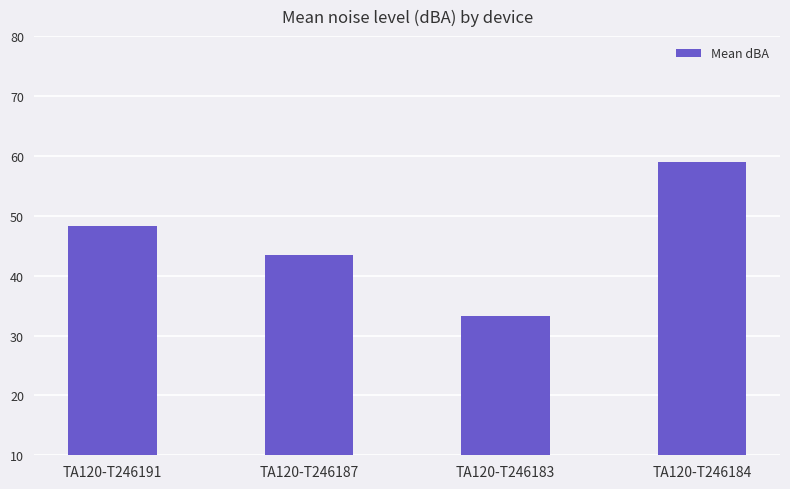

The chart shows a value of 65.3 at TA120-T246187. True or false?

False